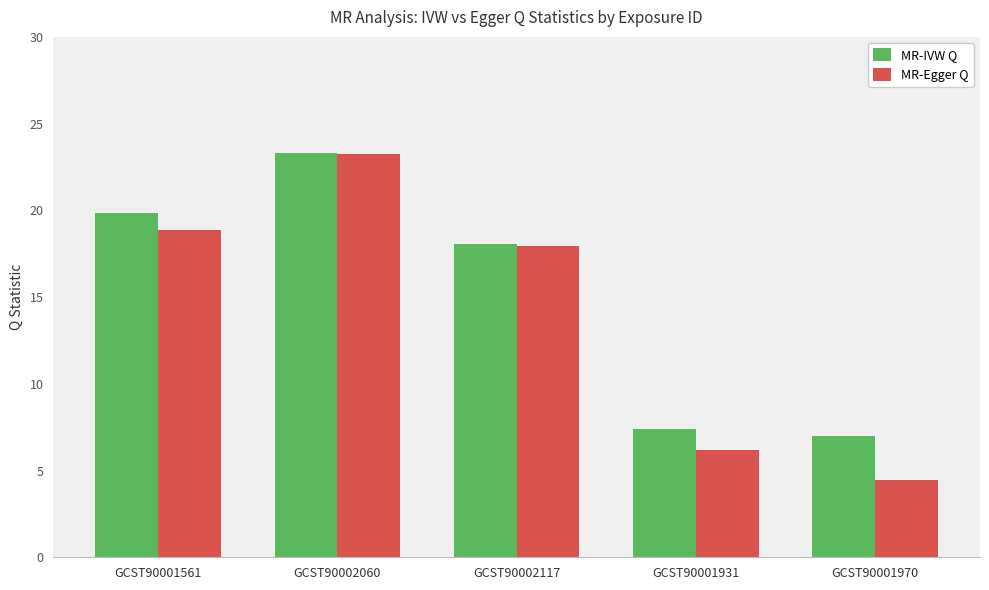

Reading left to right, transcribe all the data shown in this chart.

MR-IVW Q: GCST90001561=19.8	GCST90002060=23.3	GCST90002117=18.1	GCST90001931=7.4	GCST90001970=7.0
MR-Egger Q: GCST90001561=18.9	GCST90002060=23.2	GCST90002117=17.9	GCST90001931=6.2	GCST90001970=4.4